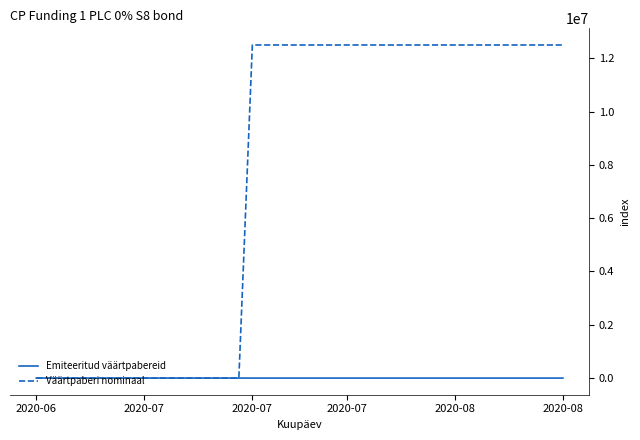

How many categories are shown in the chart?

40